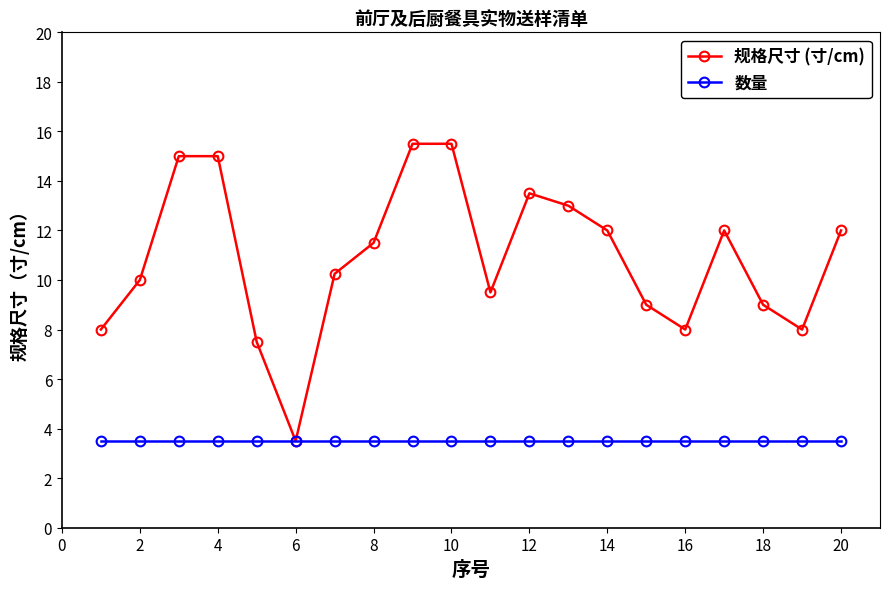

What is the value of the 数量 point at the 19th from the left?

3.5